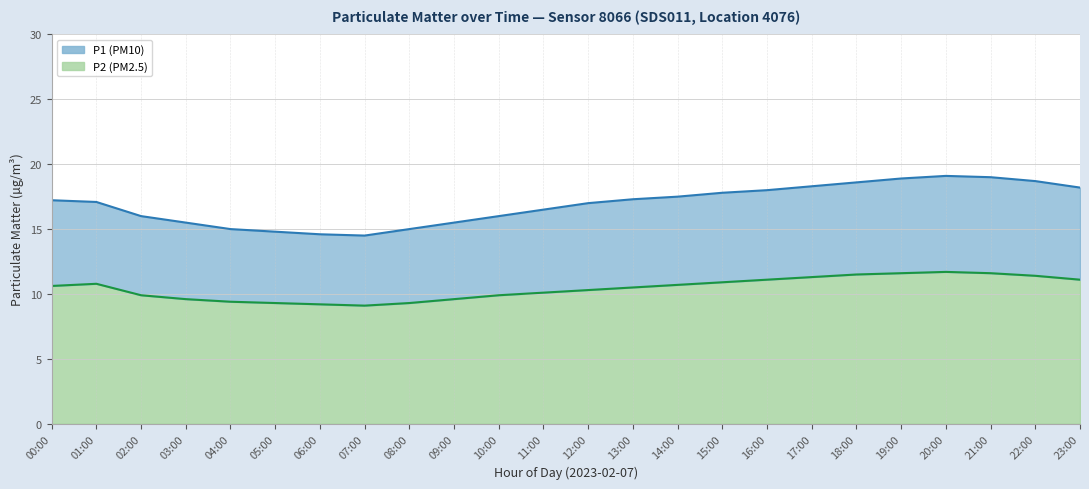

What is the difference between the highest and lowest values at 03:00?

5.9